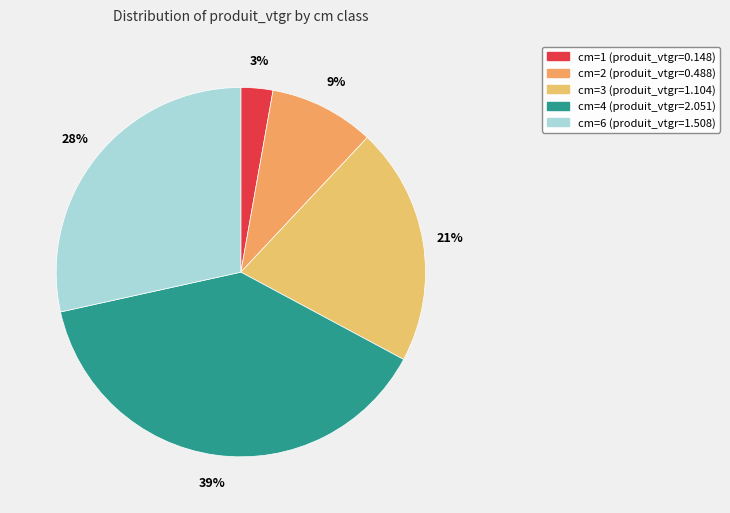

Rank the categories by value from lowest to highest.

cm=1, cm=2, cm=3, cm=6, cm=4